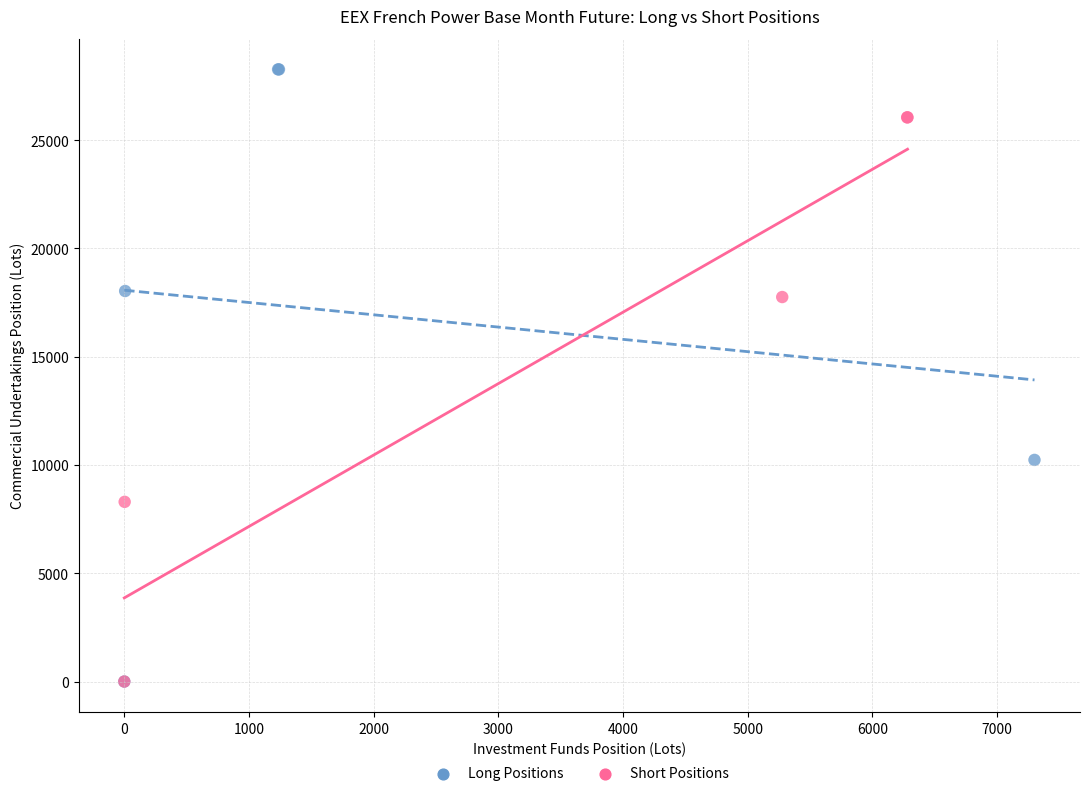

Which series has the largest Y range (max minus min)?

Long Positions